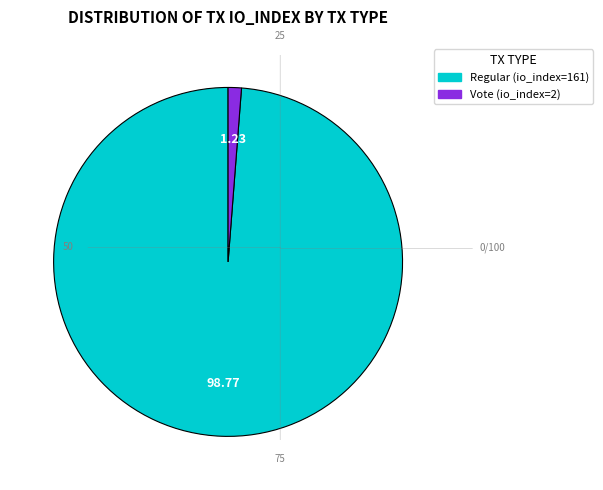

Is it true that Vote (io_index=2) is 1% of the pie?

True